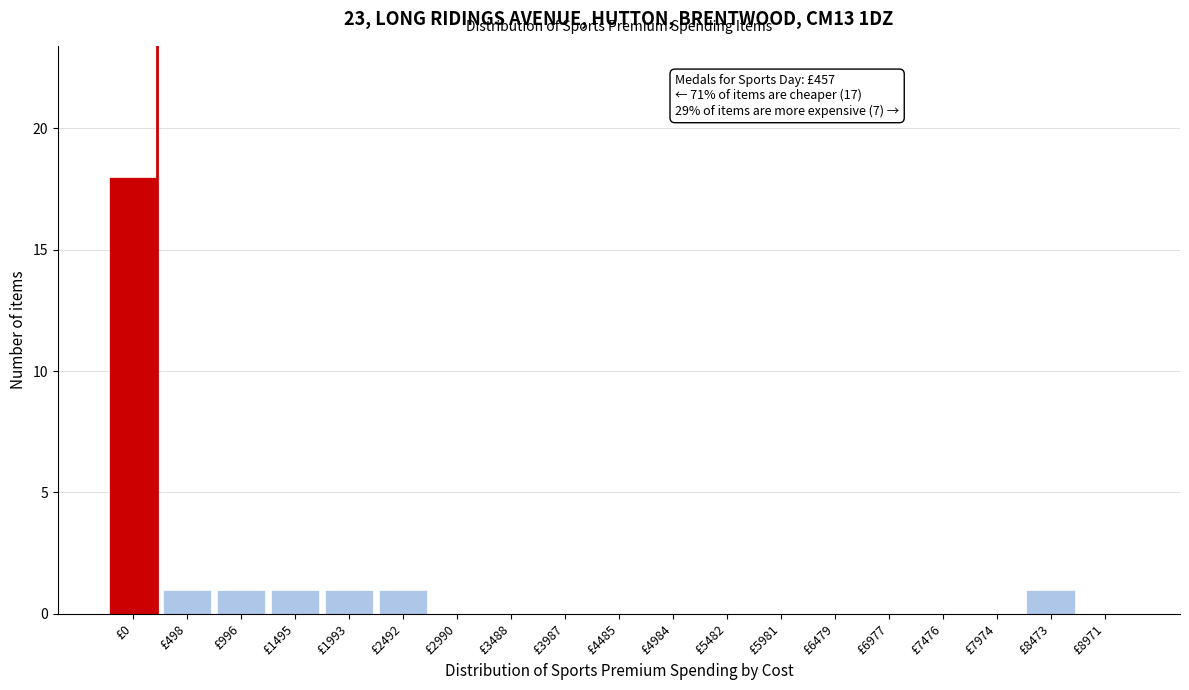

Reading right to left, transcribe all the data shown in this chart.

£8971=0	£8473=1	£7974=0	£7476=0	£6977=0	£6479=0	£5981=0	£5482=0	£4984=0	£4485=0	£3987=0	£3488=0	£2990=0	£2492=1	£1993=1	£1495=1	£996=1	£498=1	£0=18